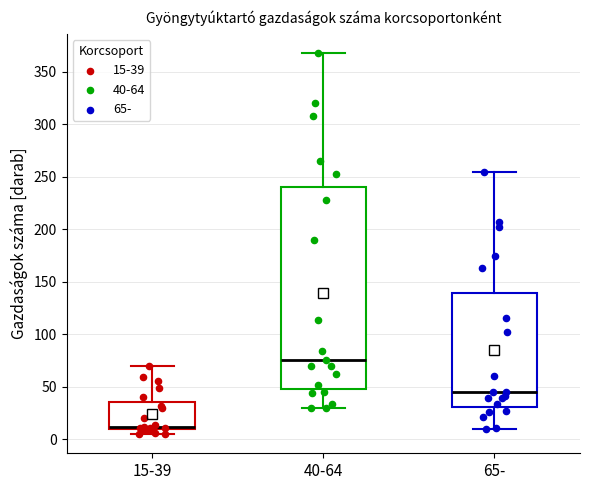

Where does the median line of the box for 40-64 sit on the y-axis? The values are not printed on the chart, so give them approximately, as read against the axis.

75